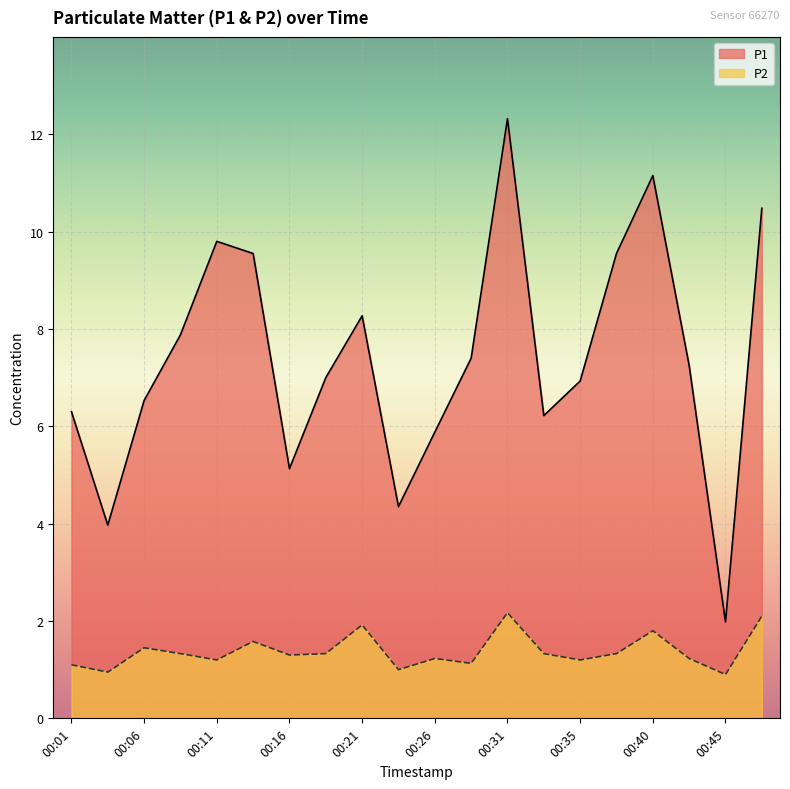

What is the total value across all series at 00:04?

4.9